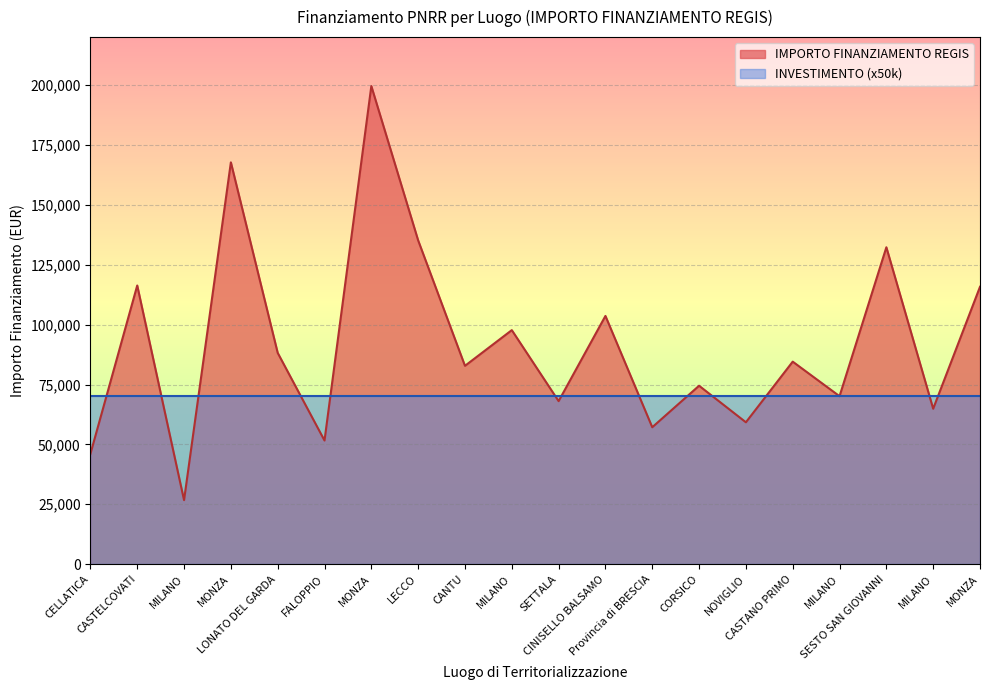

What is the change in value from MONZA to CASTANO PRIMO?

-83186.0